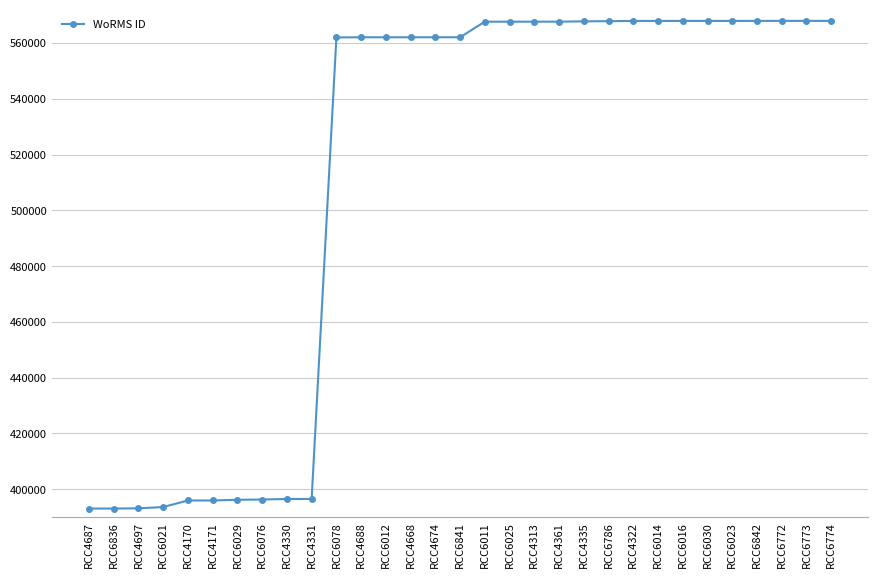

What position from the left is RCC6842?

28